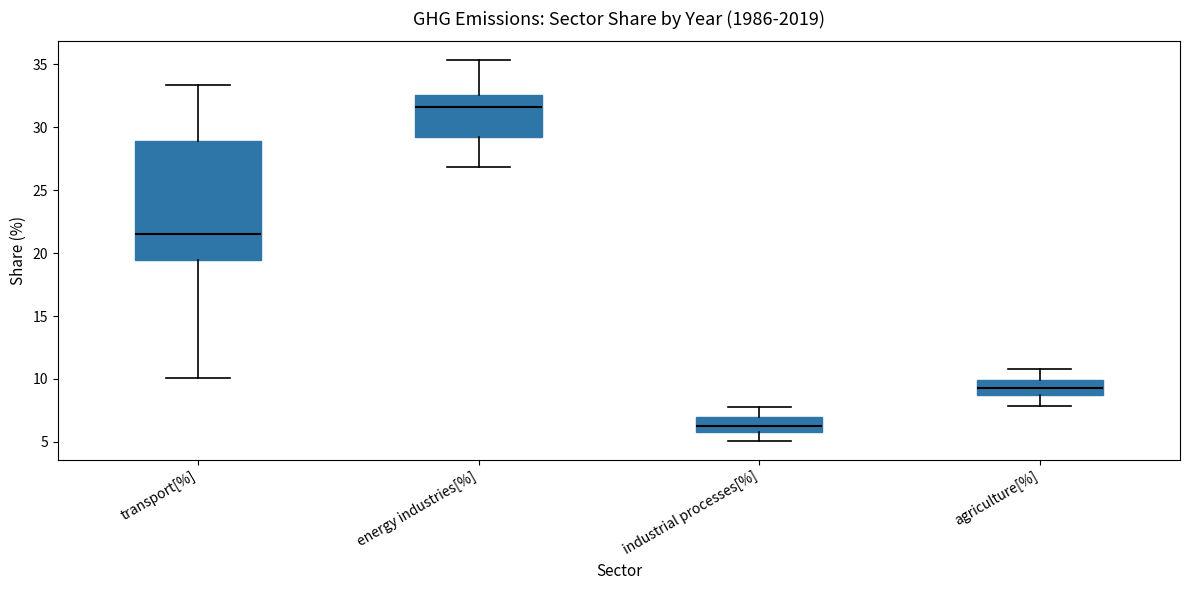

Comparing the boxes themselves (not the whiskers), which one is the tallest?

transport[%]